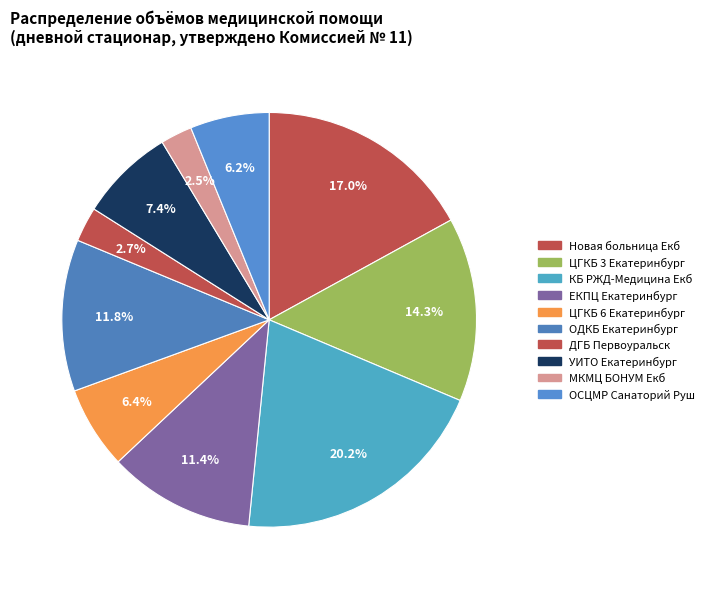

Count the number of slices in the pie.

10